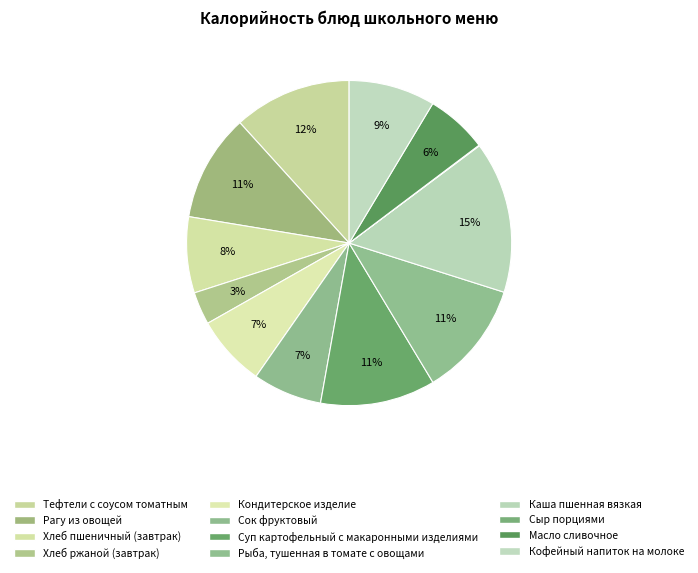

Rank the categories by value from lowest to highest.

Сыр порциями, Хлеб ржаной (завтрак), Масло сливочное, Сок фруктовый, Кондитерское изделие, Хлеб пшеничный (завтрак), Кофейный напиток на молоке, Рагу из овощей, Суп картофельный с макаронными изделиями, Рыба, тушенная в томате с овощами, Тефтели с соусом томатным, Каша пшенная вязкая